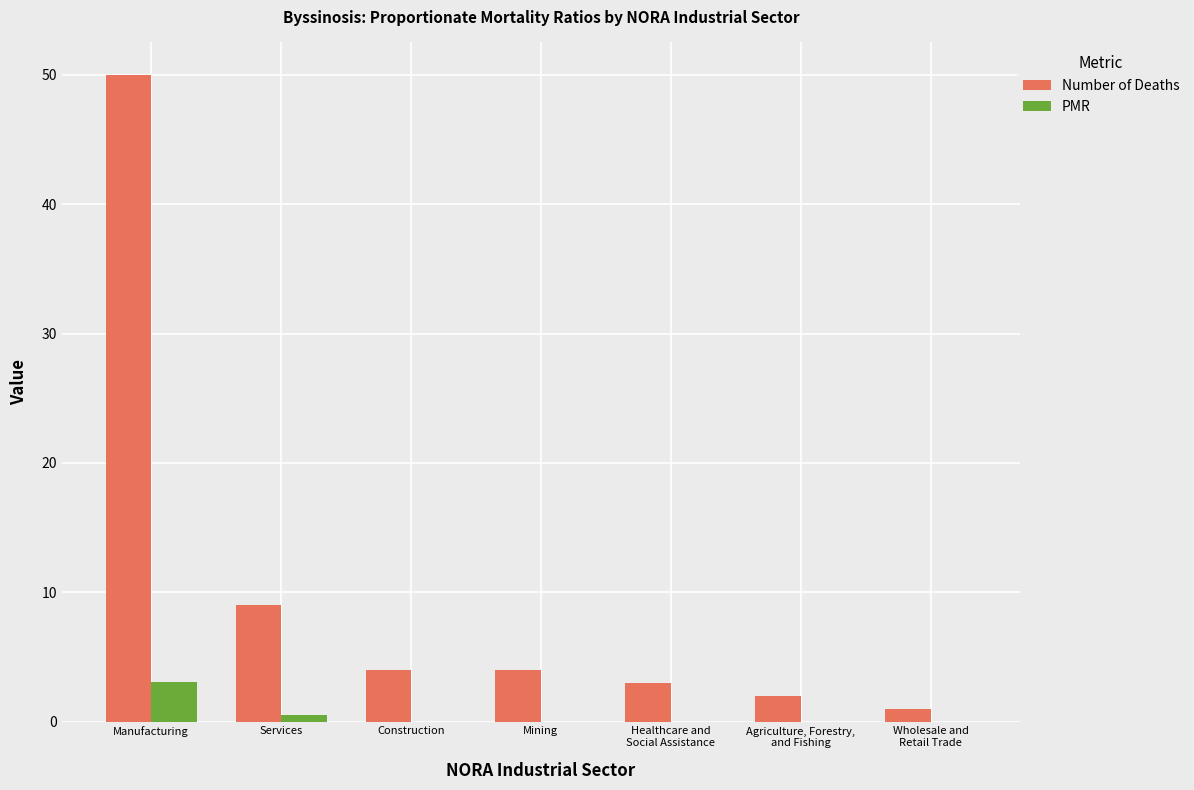

Reading left to right, extract all data points from this chart.

Number of Deaths: 50.0	9.0	4.0	4.0	3.0	2.0	1.0
PMR: 3.1	0.5	0.0	0.0	0.0	0.0	0.0